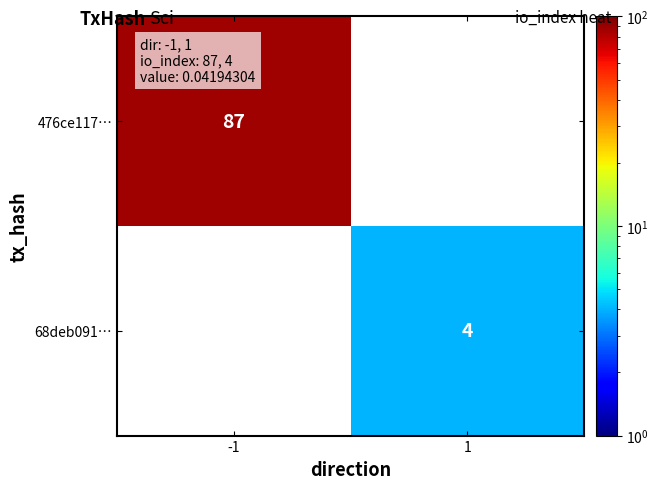

The value of 68deb091… at 1 is 4. True or false?

True